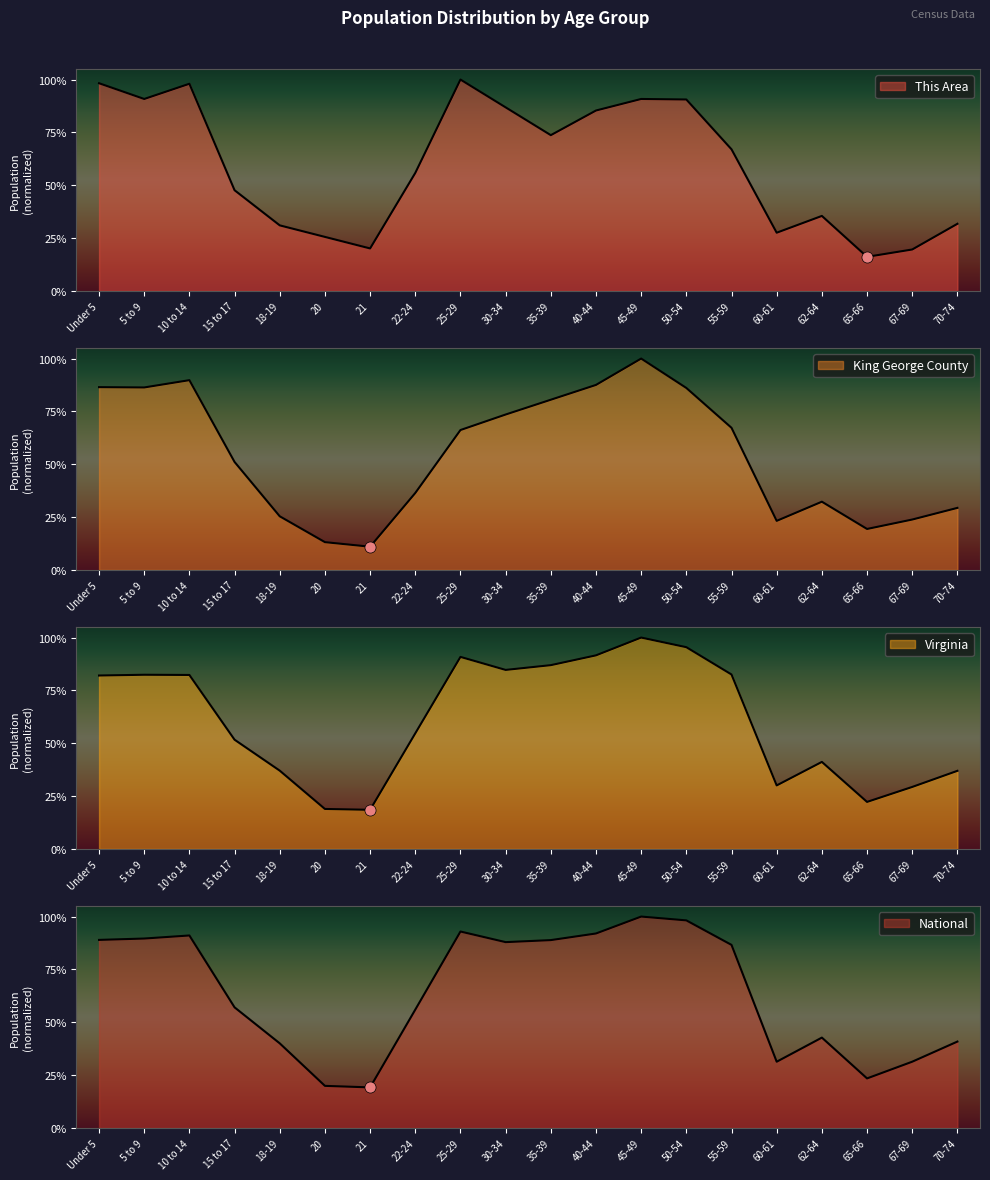

In This Area, how many points are lower than both neighbors (excluding endpoints)?

5